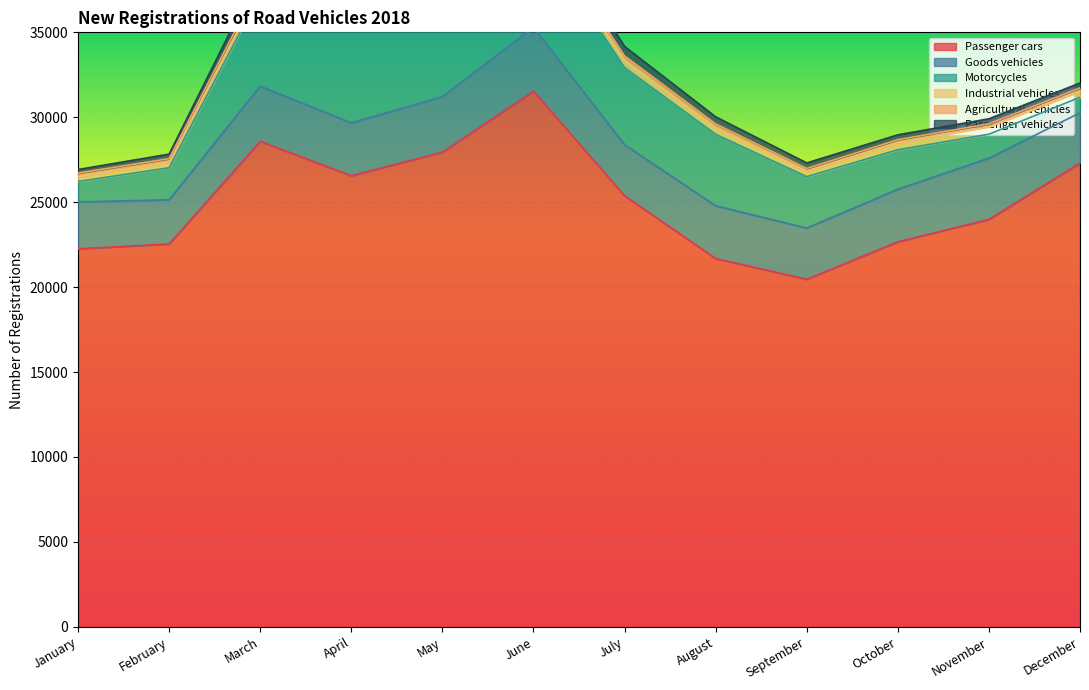

What is the spread (max minus min) of values at July?

25100